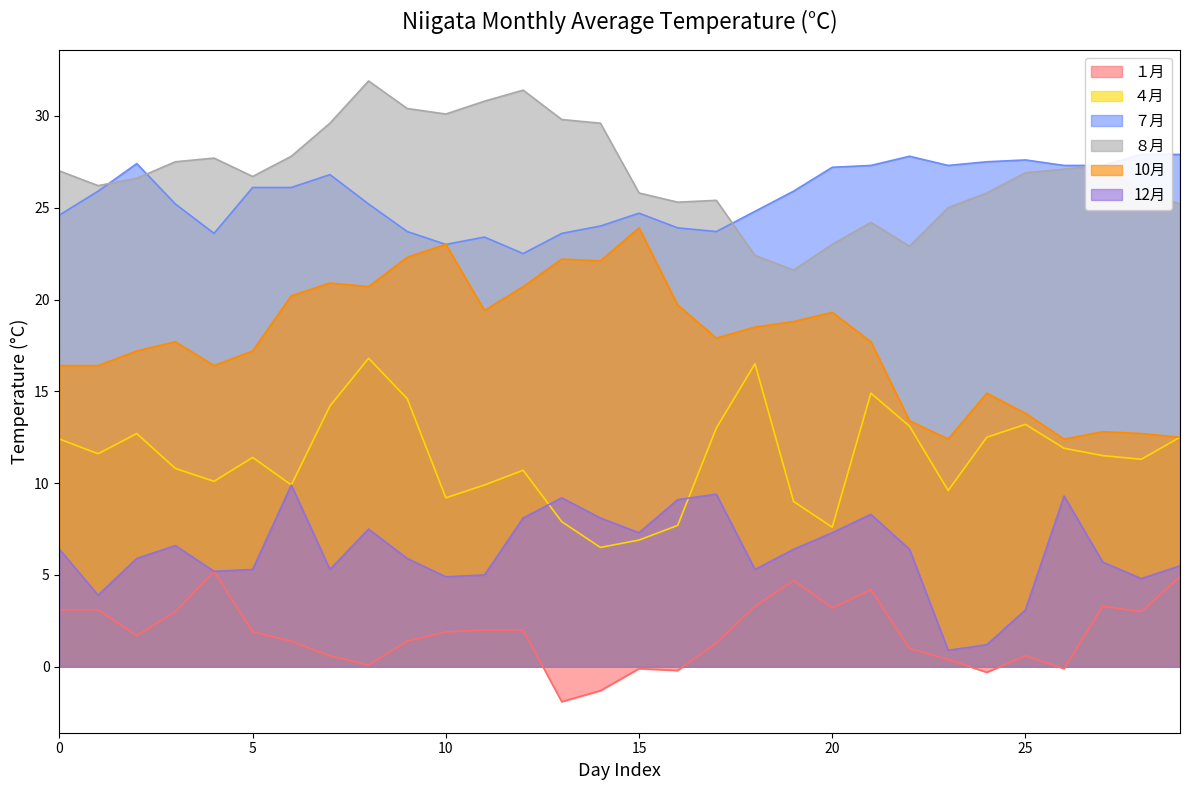

Is the value of ８月 at 9 greater than the value of 10月 at 12?

Yes